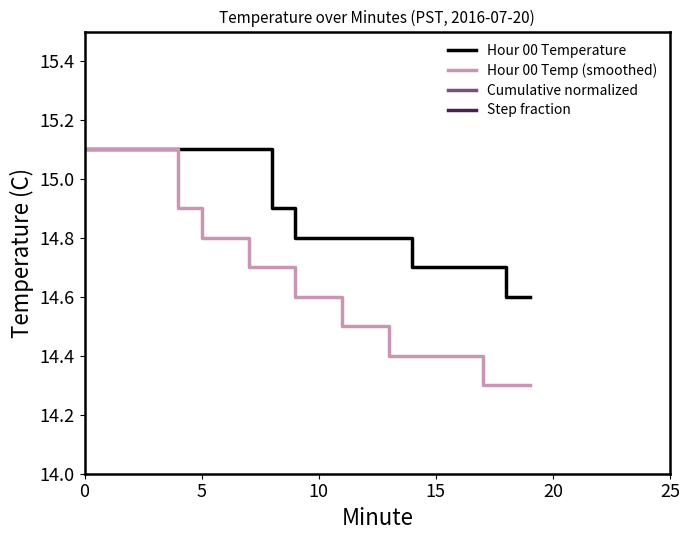

Between 15 and 11, which is larger?

11